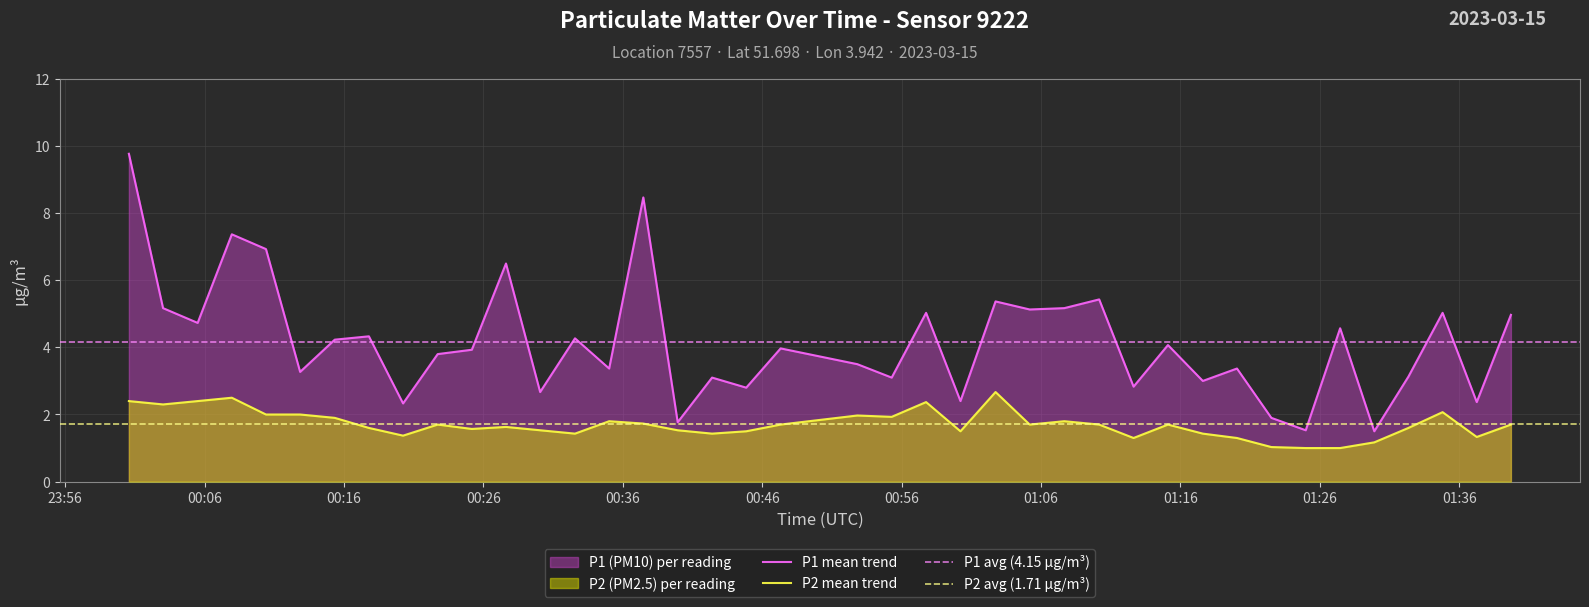

What is the label of the 35th point from the left?

2023-03-15T01:27:27